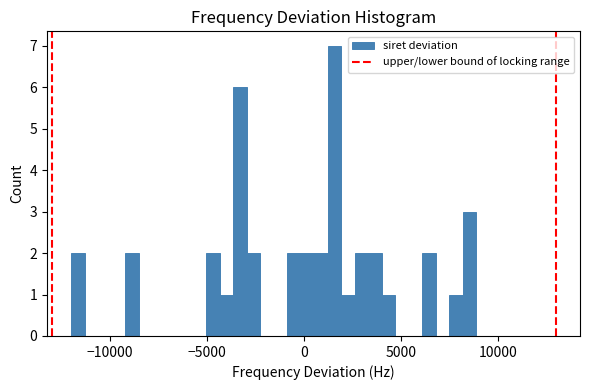

Around what value on the x-axis is the tallest bar? Give the approximate position of its centre, as read against the axis.

1500